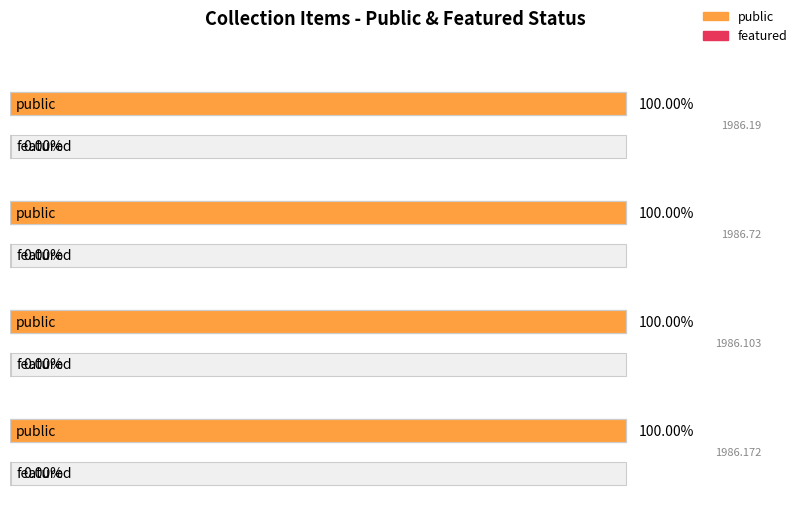

At which label is featured closest to 0?

1986.19